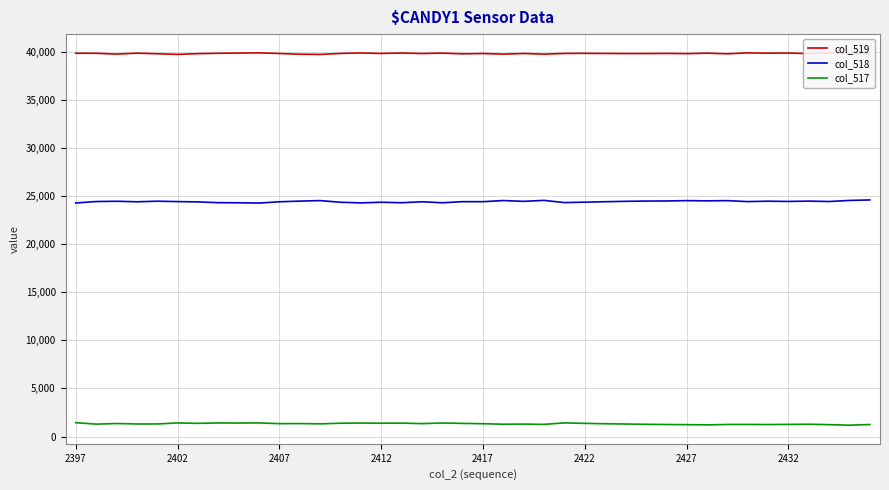

Reading left to right, transcribe all the data shown in this chart.

col_519: 39824	39820	39733	39831	39771	39705	39781	39818	39838	39858	39797	39722	39699	39803	39849	39801	39843	39795	39834	39761	39794	39730	39797	39729	39802	39813	39801	39789	39790	39804	39781	39828	39765	39858	39829	39840	39787	39875	39817	39700
col_518: 24266	24418	24445	24392	24452	24412	24379	24299	24289	24256	24394	24460	24514	24343	24277	24343	24292	24394	24289	24404	24403	24520	24437	24536	24309	24350	24400	24440	24467	24475	24512	24488	24511	24412	24454	24426	24463	24419	24532	24582
col_517: 1445	1297	1357	1312	1312	1418	1375	1418	1408	1421	1344	1353	1322	1389	1409	1391	1400	1346	1412	1370	1338	1285	1301	1270	1424	1372	1334	1306	1278	1256	1242	1219	1259	1265	1252	1269	1285	1241	1186	1253